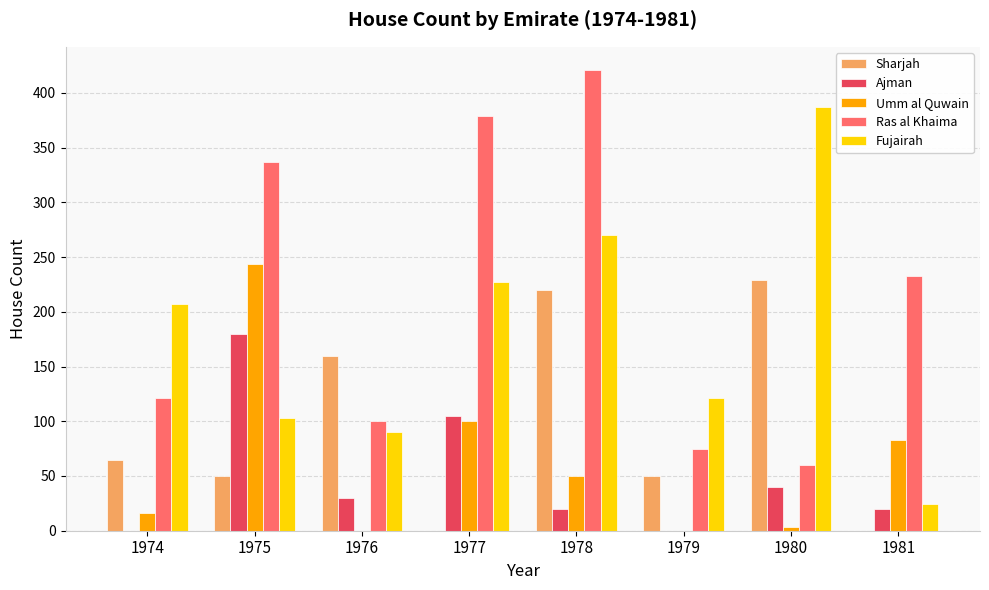

Are the bars grouped side by side (vs. stacked)?

Yes